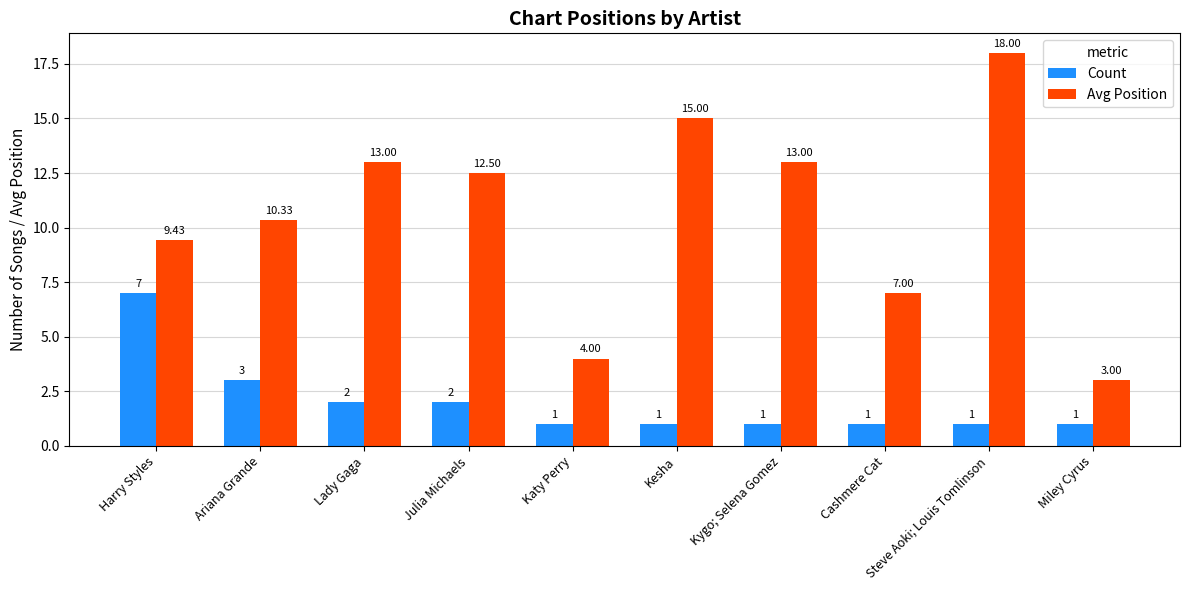

Is it true that Avg Position equals 13.0 at Lady Gaga?

True